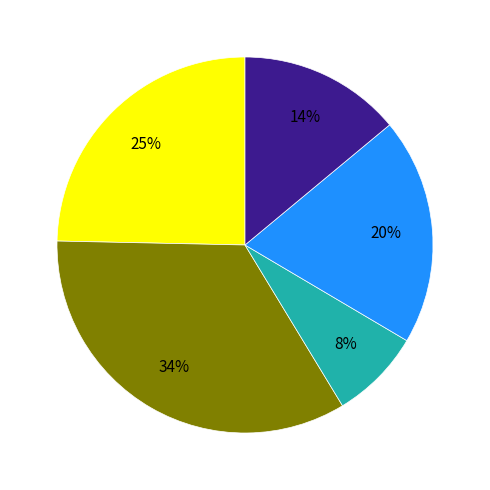

Is there a majority slice in this chart?

No